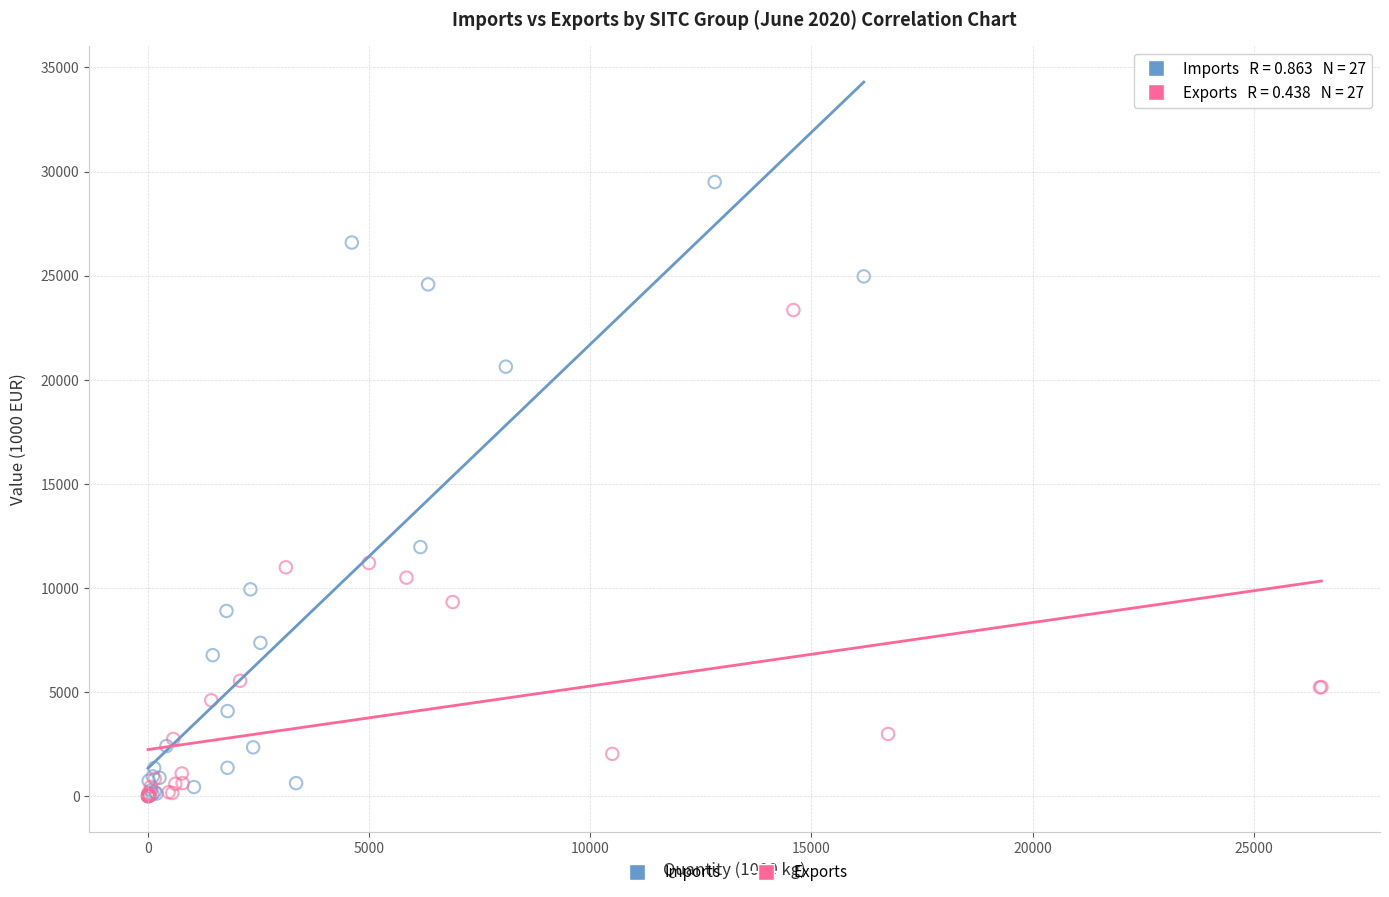

Which series has the largest Y range (max minus min)?

Imports